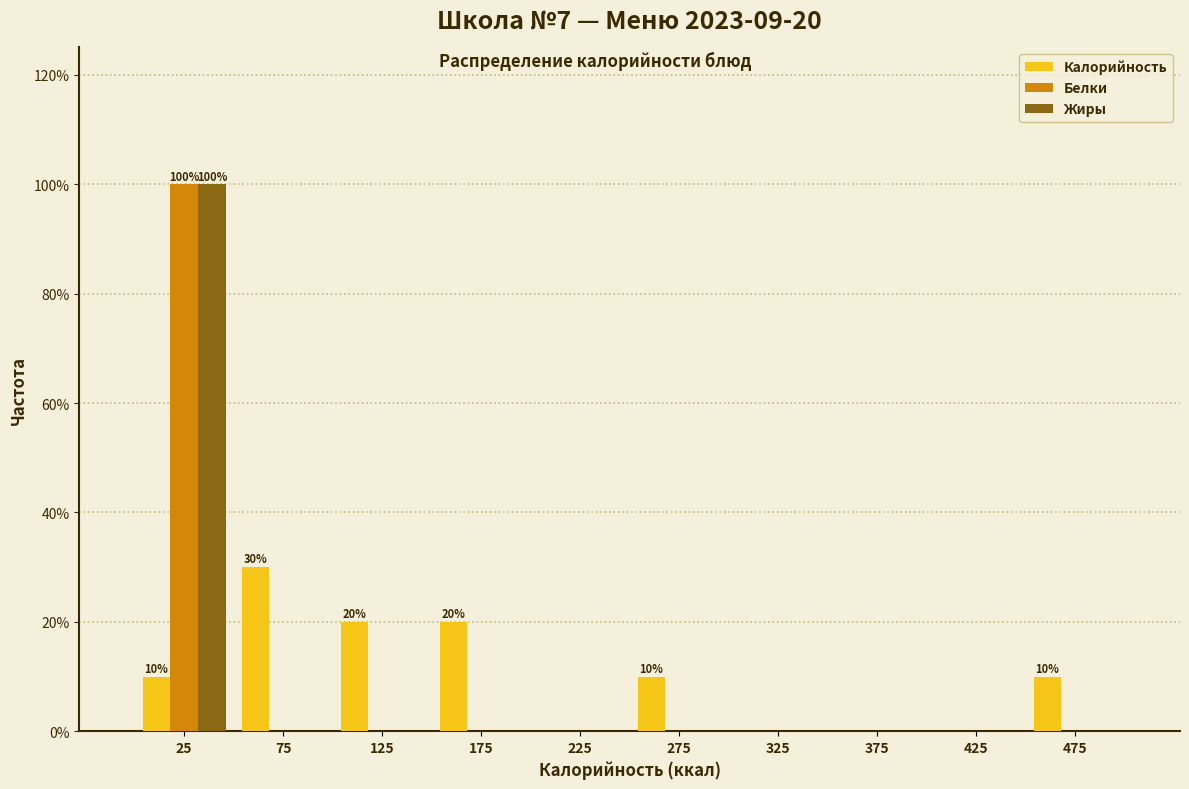

Reading left to right, what are all the values shown in this chart?

Калорийность: 25=10	75=30	125=20	175=20	225=0	275=10	325=0	375=0	425=0	475=10
Белки: 25=100	75=0	125=0	175=0	225=0	275=0	325=0	375=0	425=0	475=0
Жиры: 25=100	75=0	125=0	175=0	225=0	275=0	325=0	375=0	425=0	475=0